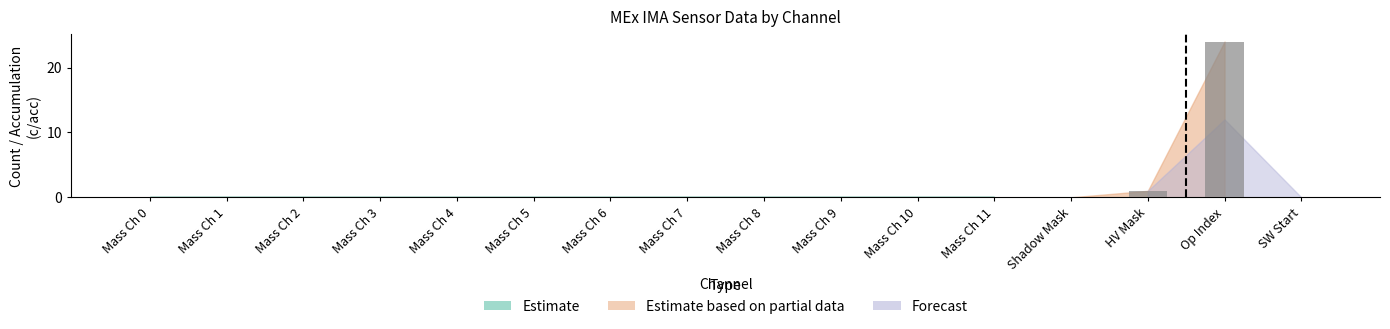

Which has a higher value, HV Mask or Shadow Mask?

HV Mask